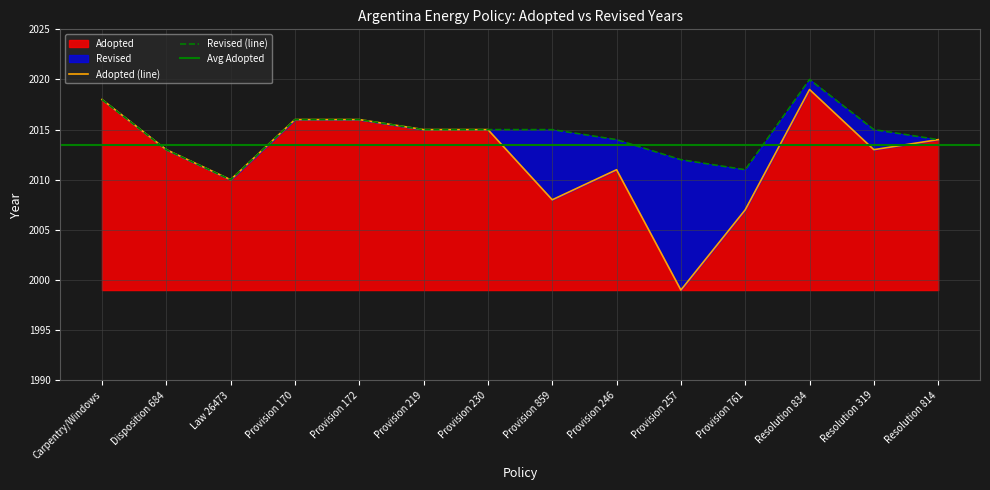

Where is the first local maximum?

Provision 246